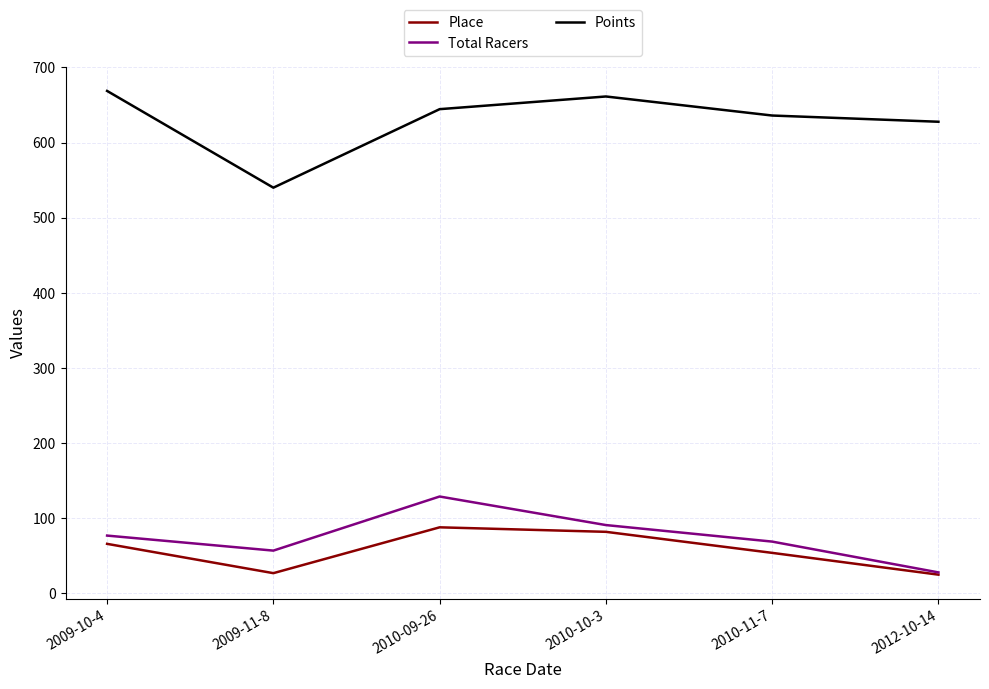

Where is the first local minimum for Total Racers?

2009-11-8